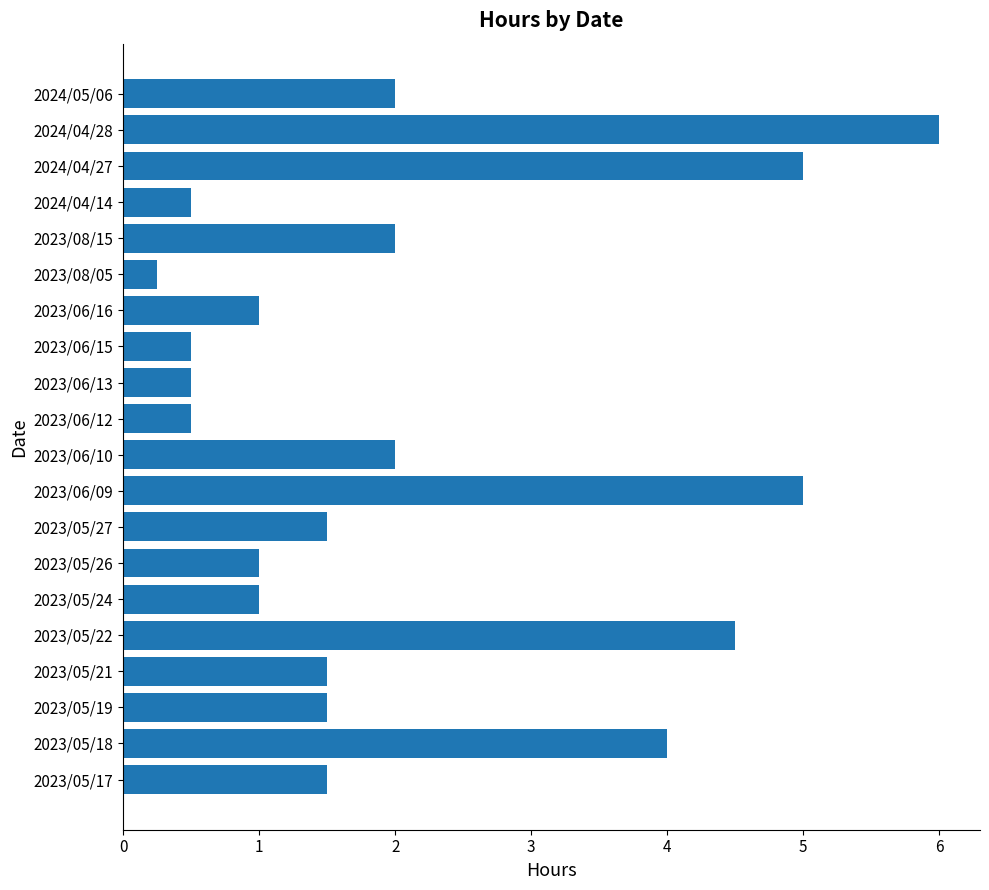

Which label corresponds to the largest value in the chart?

2024/04/28